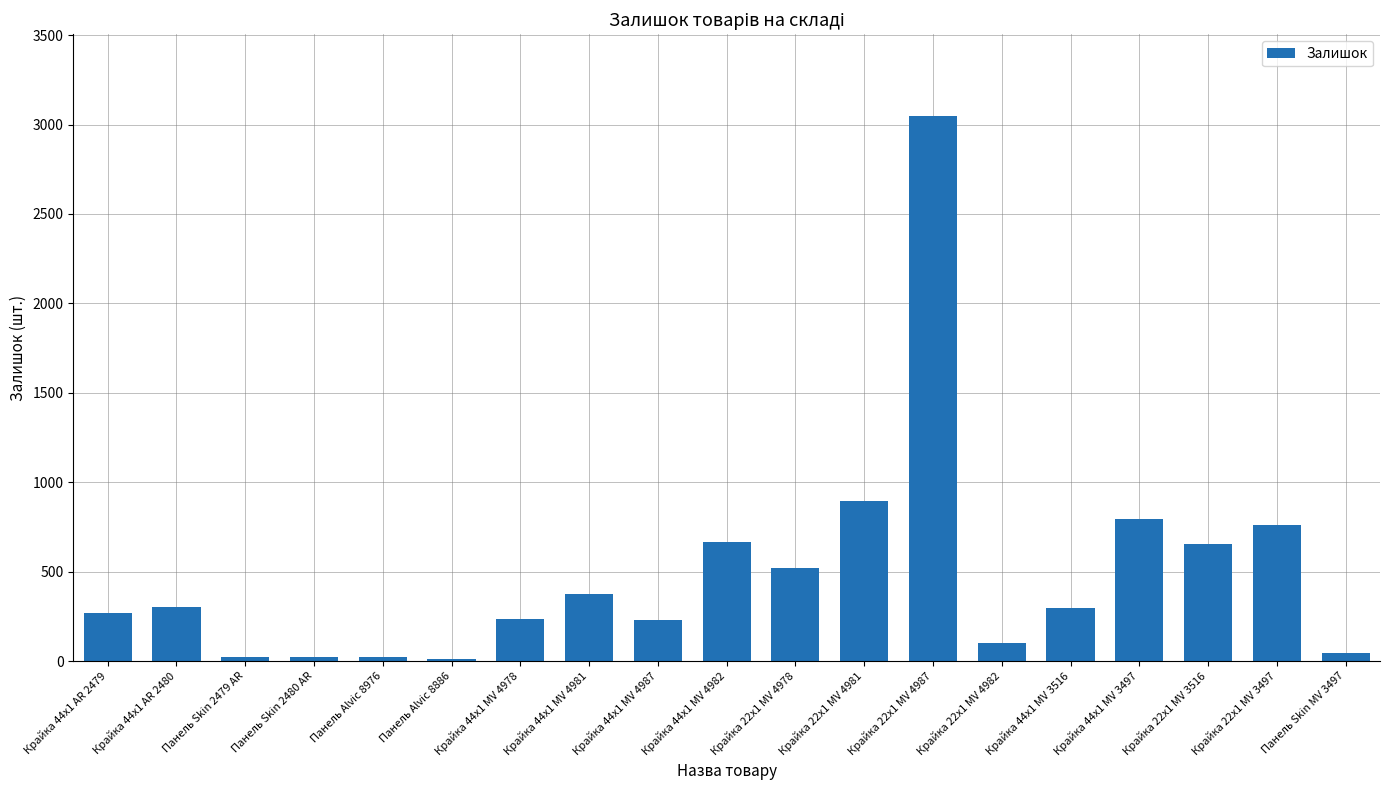

How many categories are shown in the chart?

19